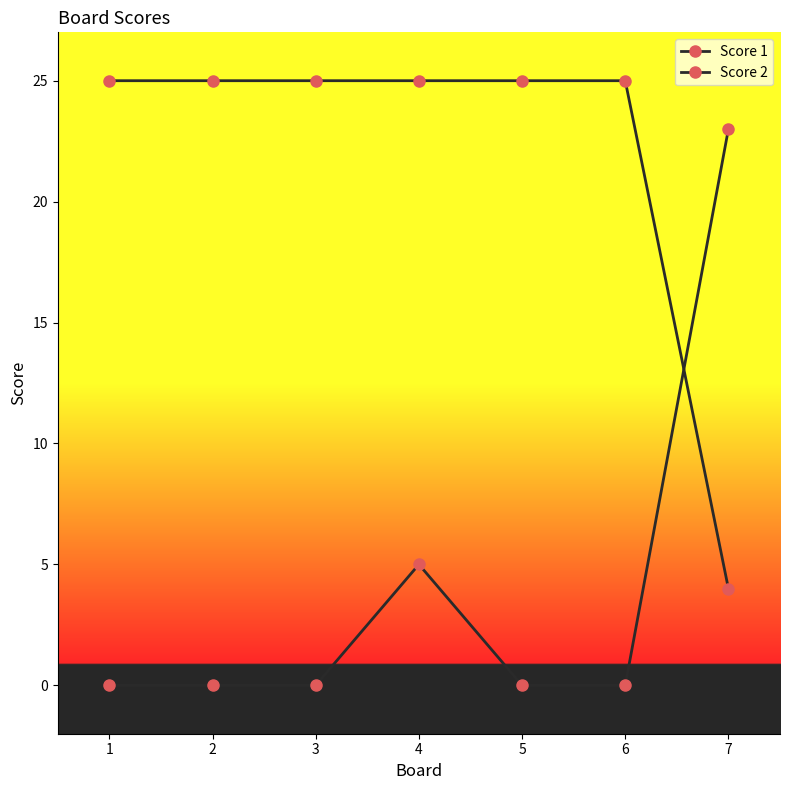

Count the number of categories in the chart.

7